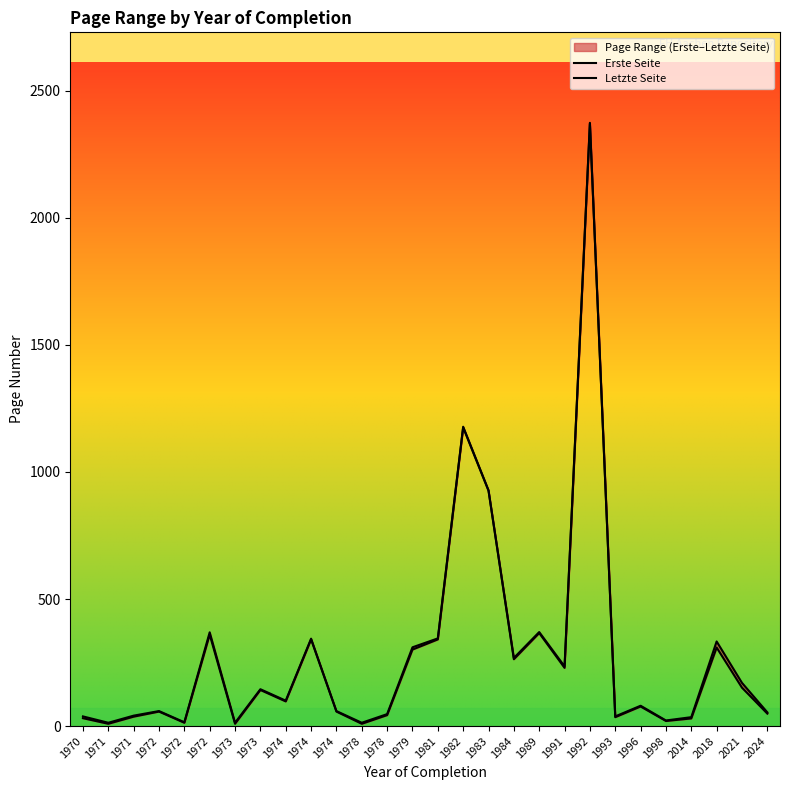

How many series are shown in this chart?

2